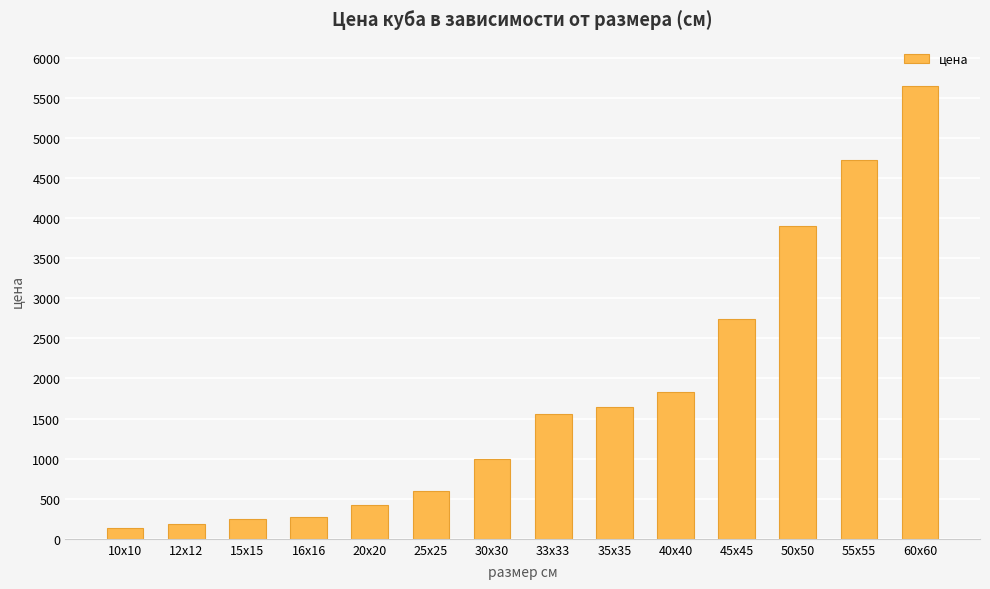

The value at 35х35 is 735. True or false?

False